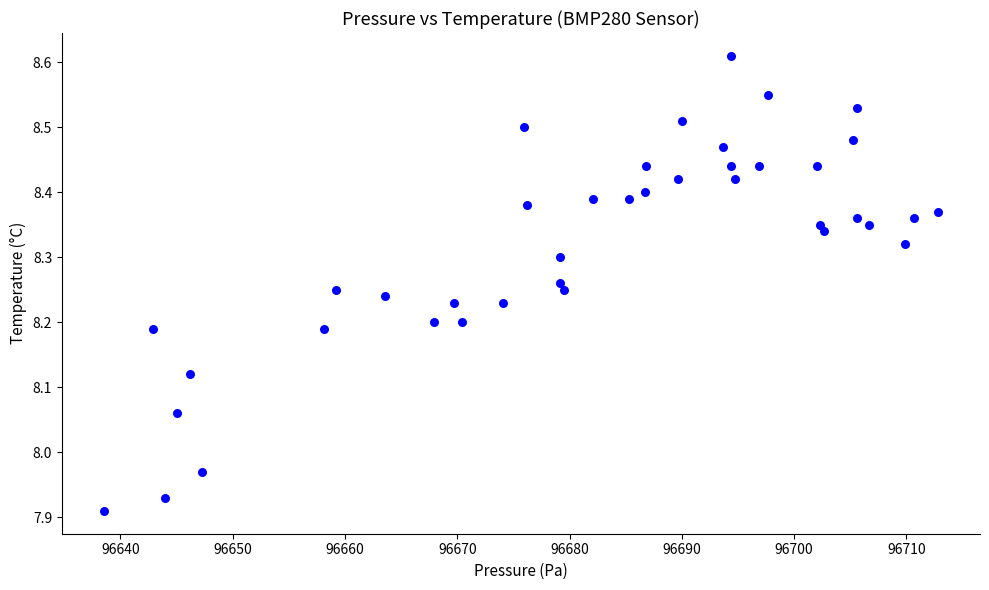

What is the range of X values (max minus min)?

74.3